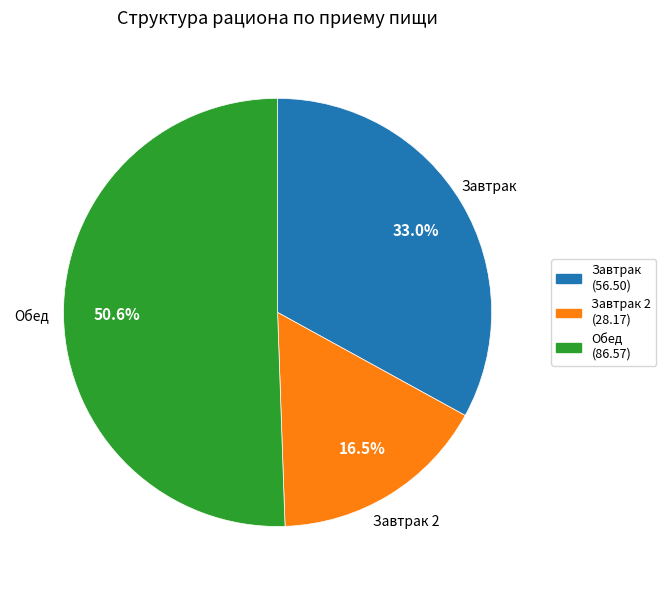

How many segments does this pie chart have?

3